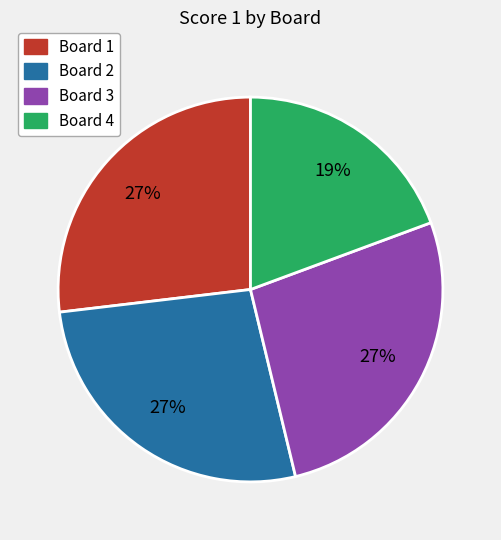

How many segments does this pie chart have?

4